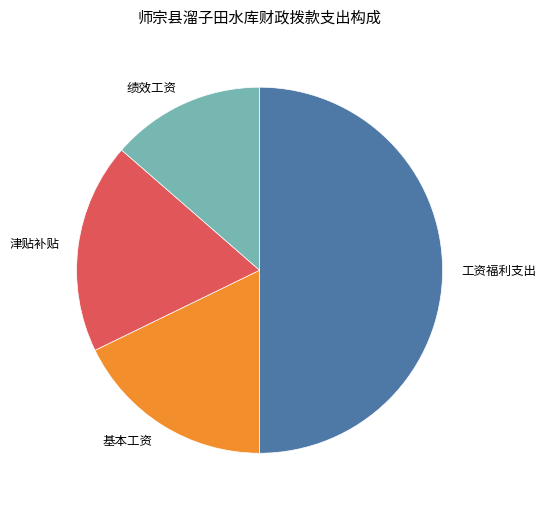

What is the ratio of the value at 津贴补贴 to the value at 工资福利支出?

0.4